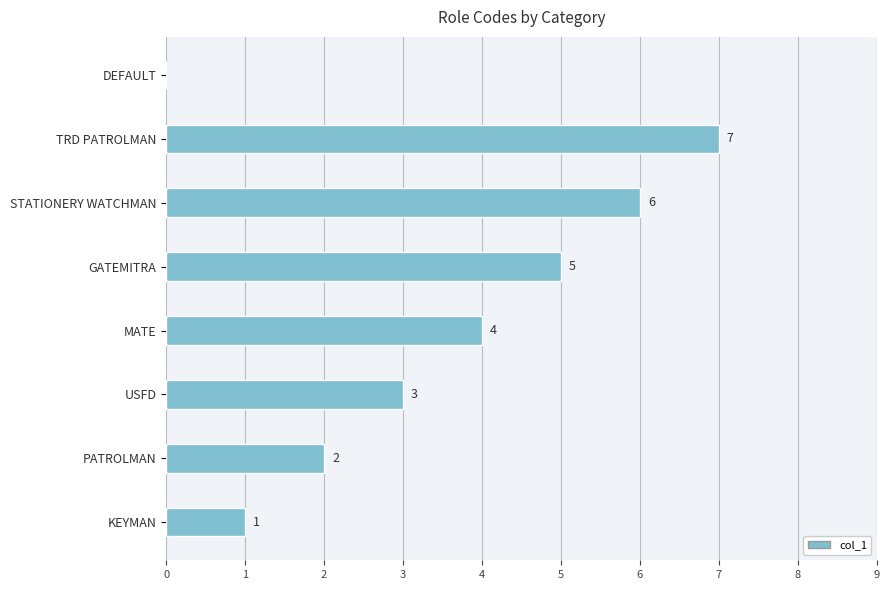

The chart shows a value of 7 at TRD PATROLMAN. True or false?

True